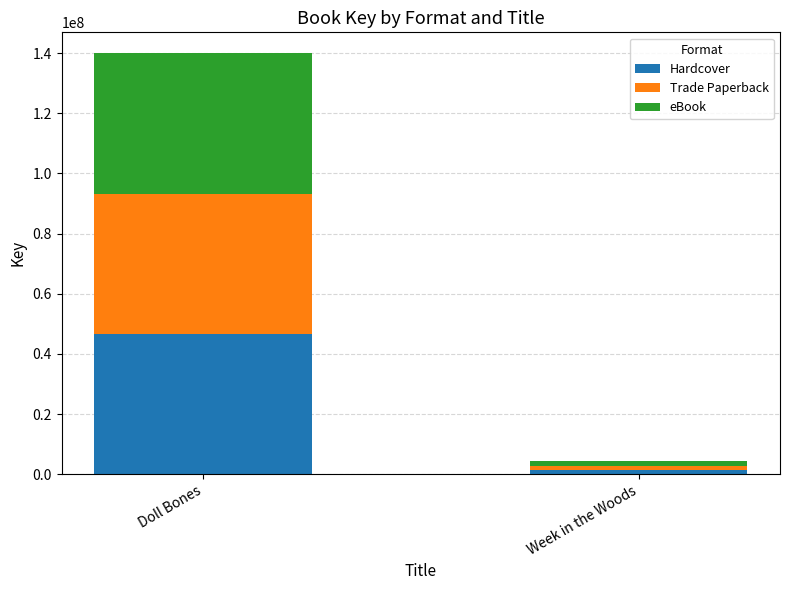

At which category is the sum across all series the highest?

Doll Bones